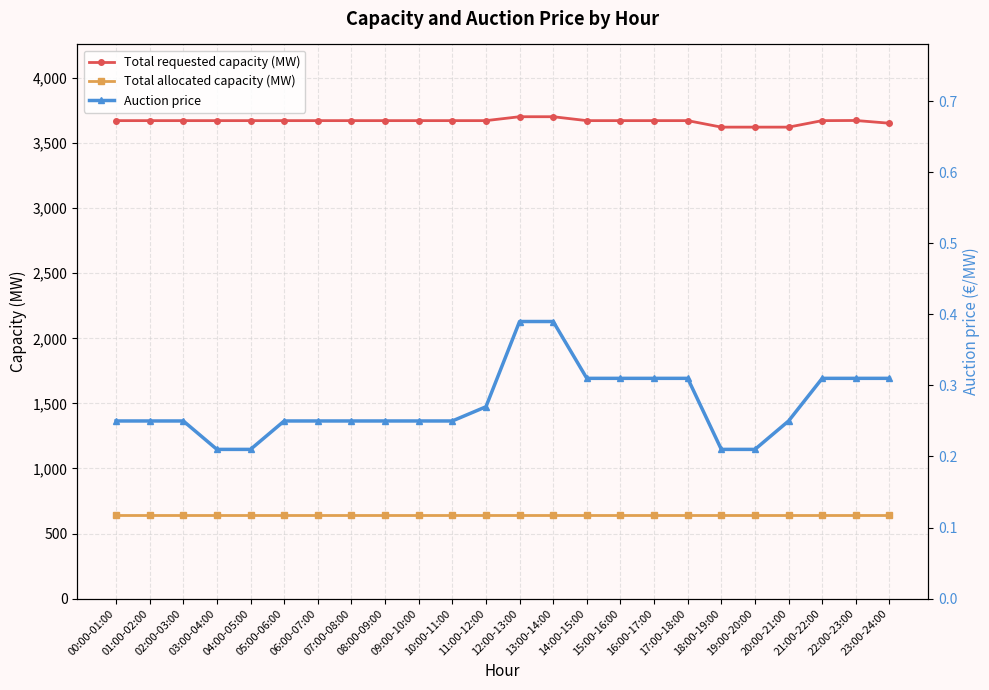

How many lines are shown in the chart?

3